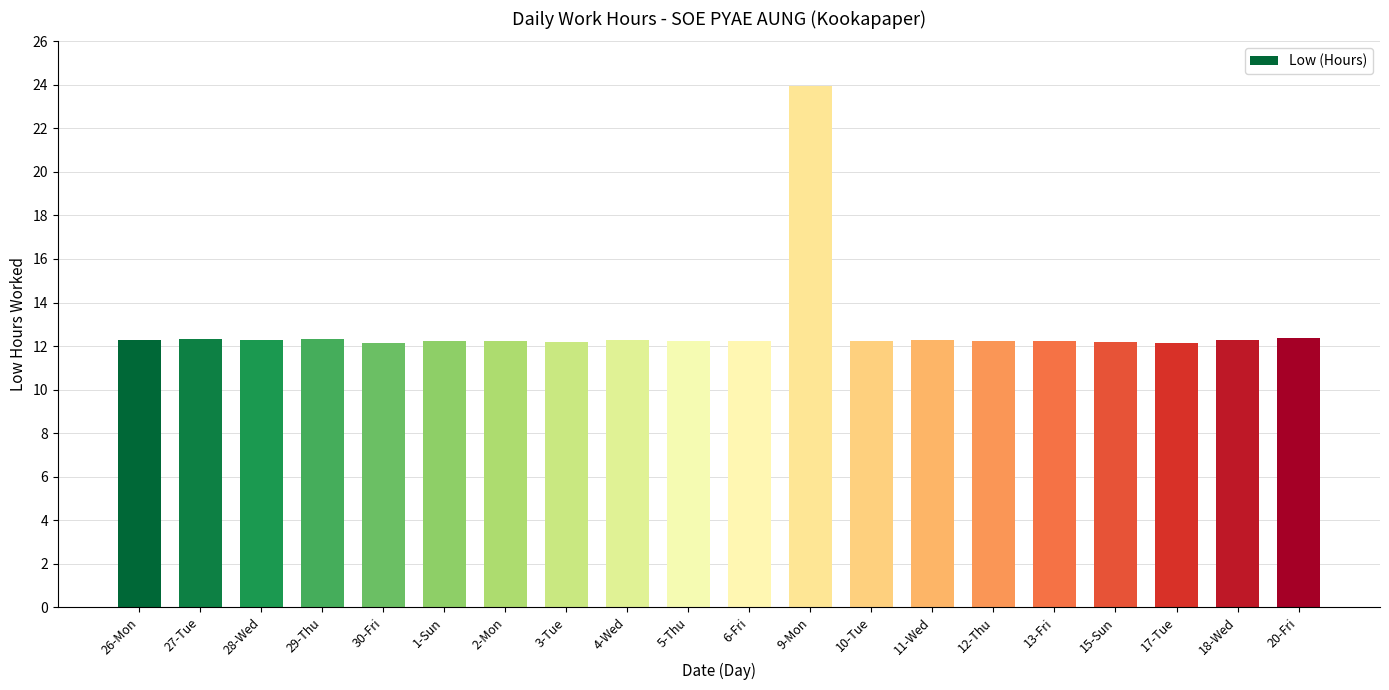

What is the sum of the values at 13-Fri and 1-Sun?

24.4